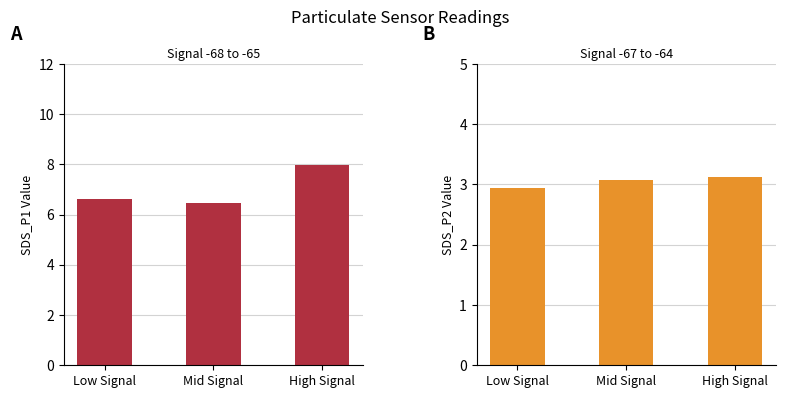

What is the minimum value for SDS_P1?

6.5